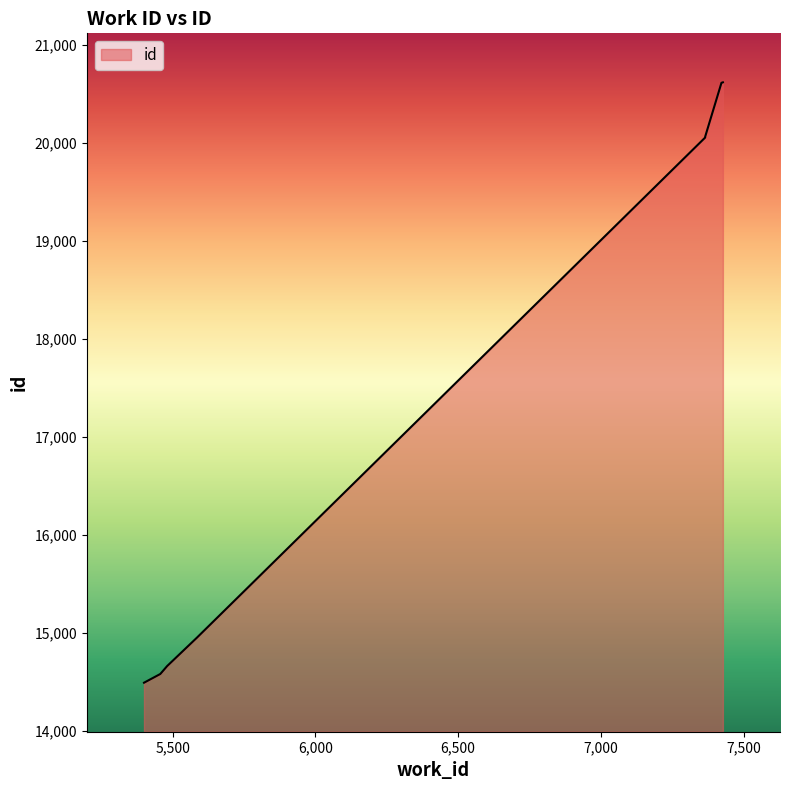

List the labels in order of value, smallest first.

5400, 5457, 5481, 5585, 7365, 7365, 7422, 7427